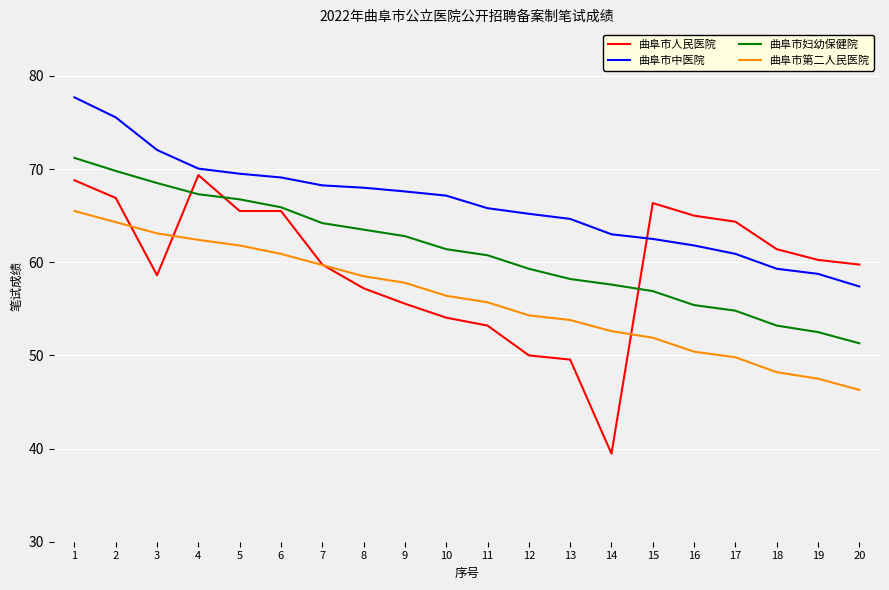

Read the 曲阜市人民医院 value at 20.

59.8